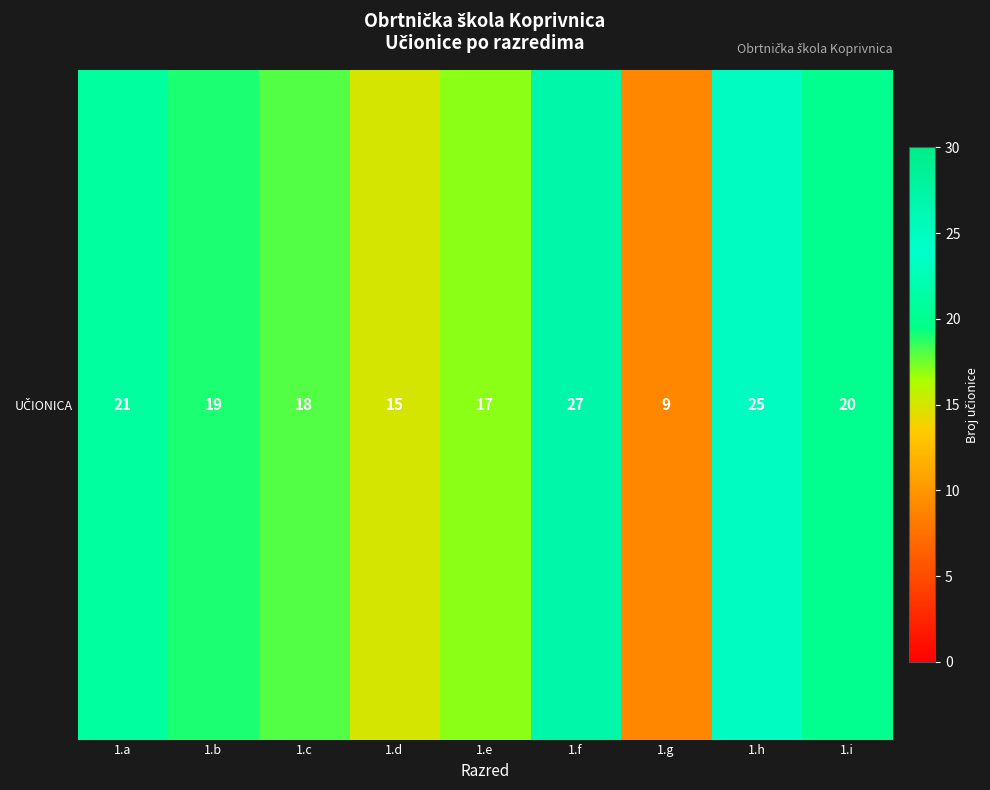

At which label is the value closest to 18?

1.c